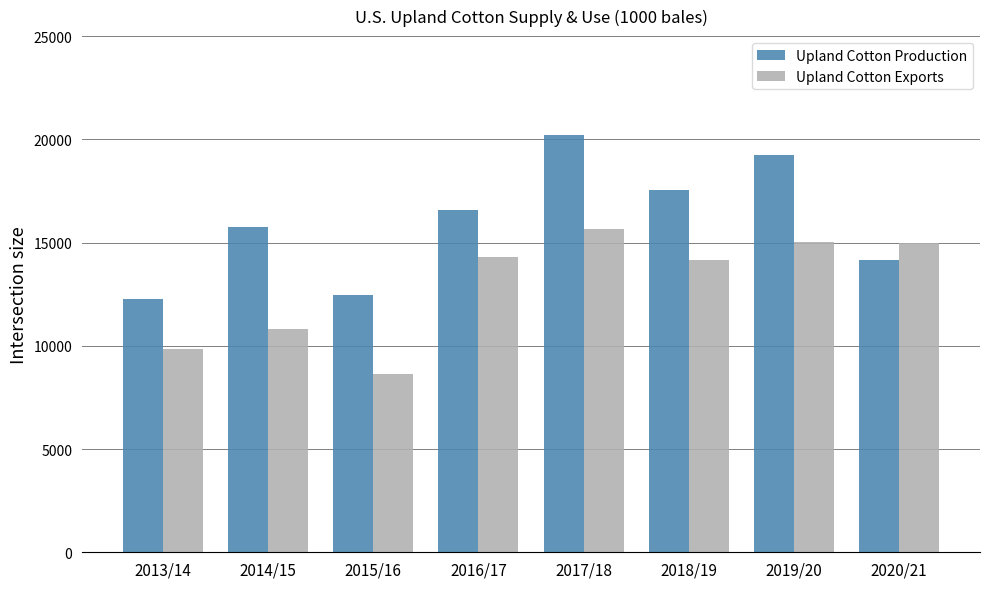

What is the value of the Upland Cotton Exports bar at the 7th from the left?

15021